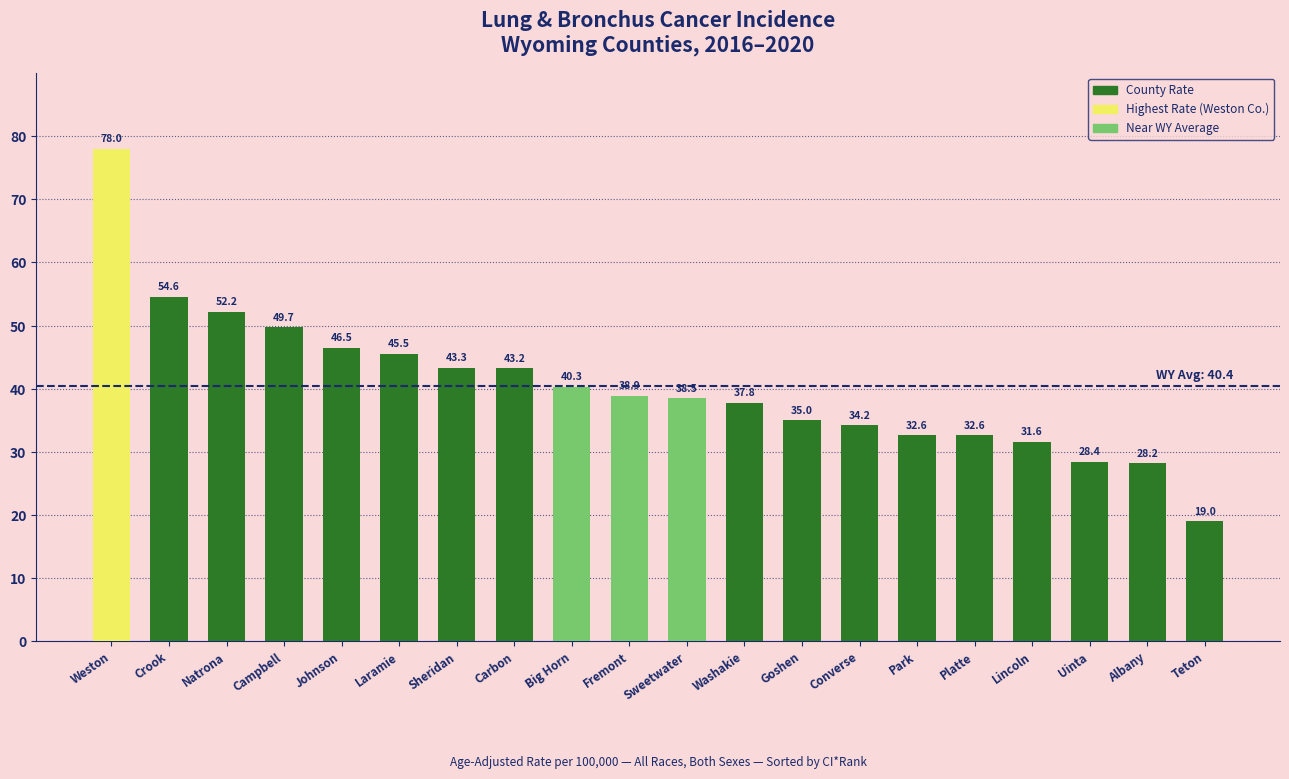

Reading right to left, extract all data points from this chart.

Teton=19.0	Albany=28.2	Uinta=28.4	Lincoln=31.6	Platte=32.6	Park=32.6	Converse=34.2	Goshen=35.0	Washakie=37.8	Sweetwater=38.5	Fremont=38.9	Big Horn=40.3	Carbon=43.2	Sheridan=43.3	Laramie=45.5	Johnson=46.5	Campbell=49.7	Natrona=52.2	Crook=54.6	Weston=78.0